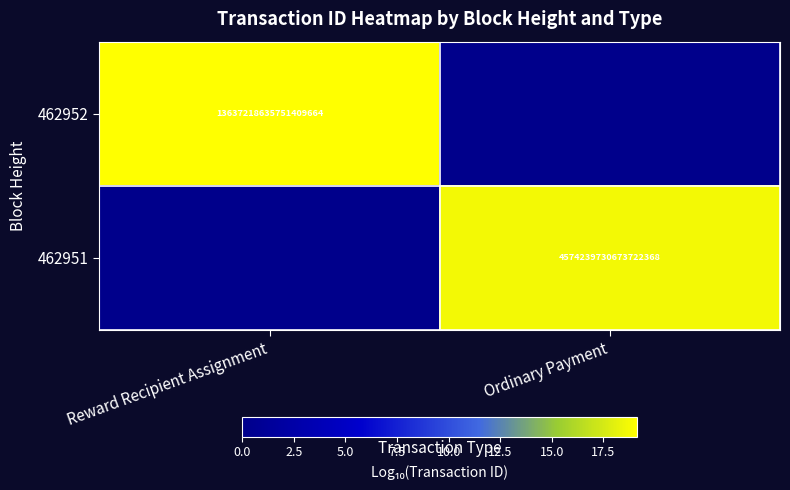

What is the total value across all series at Reward Recipient Assignment?

19.1